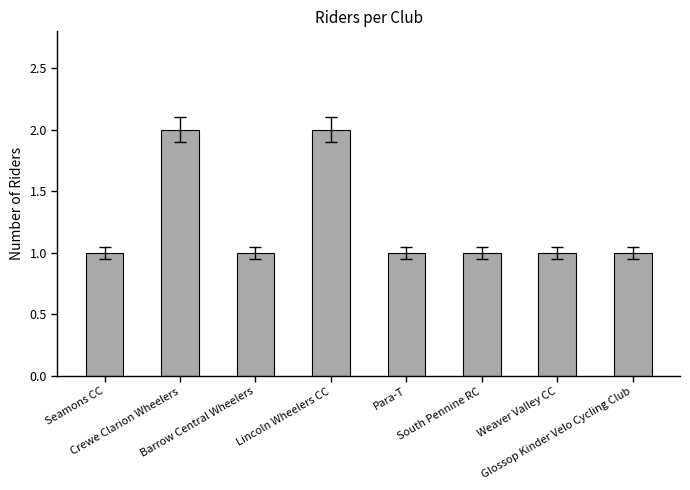

Count the values in the range 1 to 2.

8